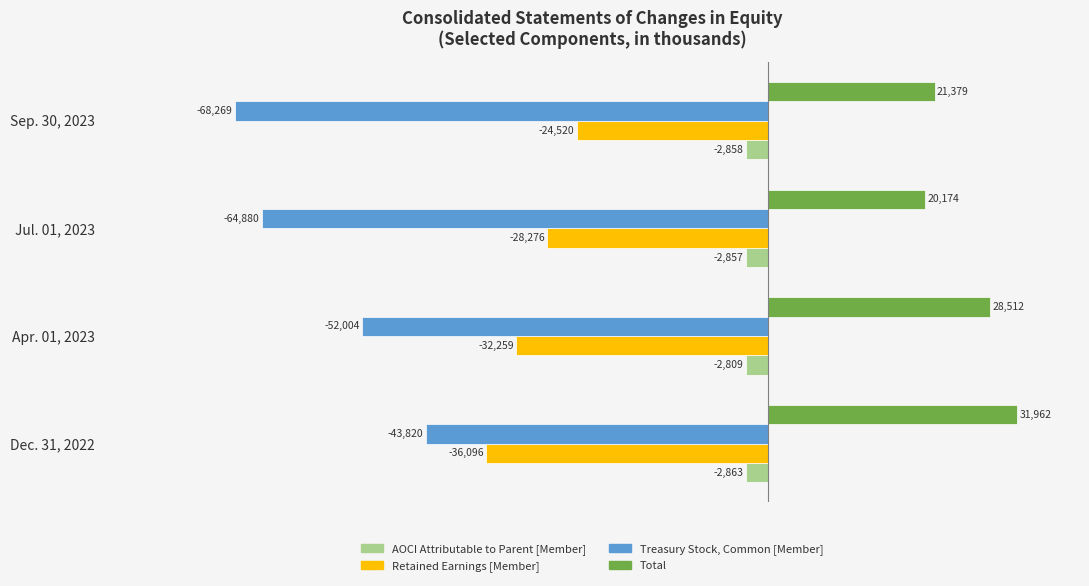

What is the total value across all series at Jul. 01, 2023?

-75839